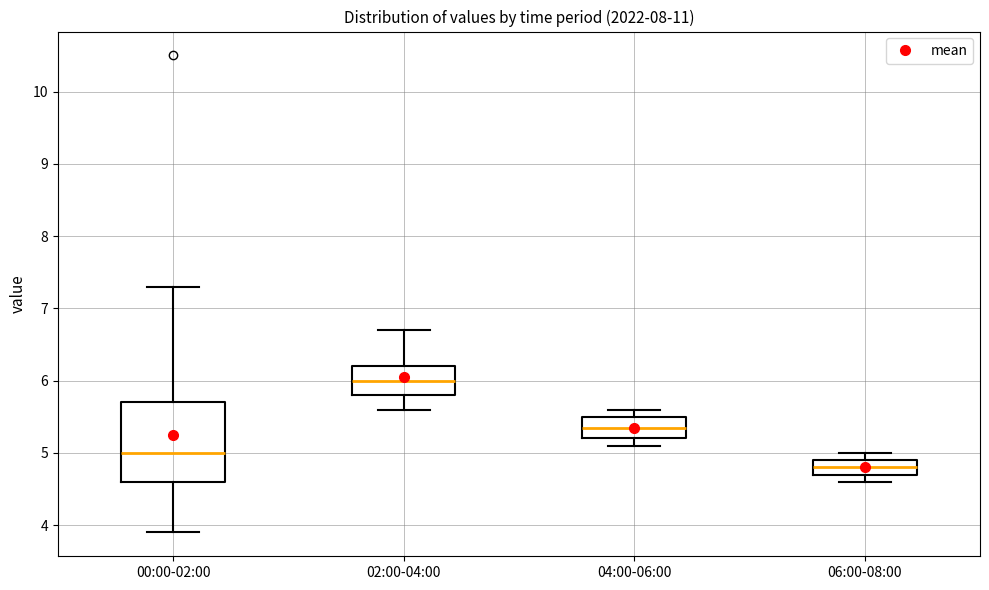

Which box has the highest median line?

02:00-04:00